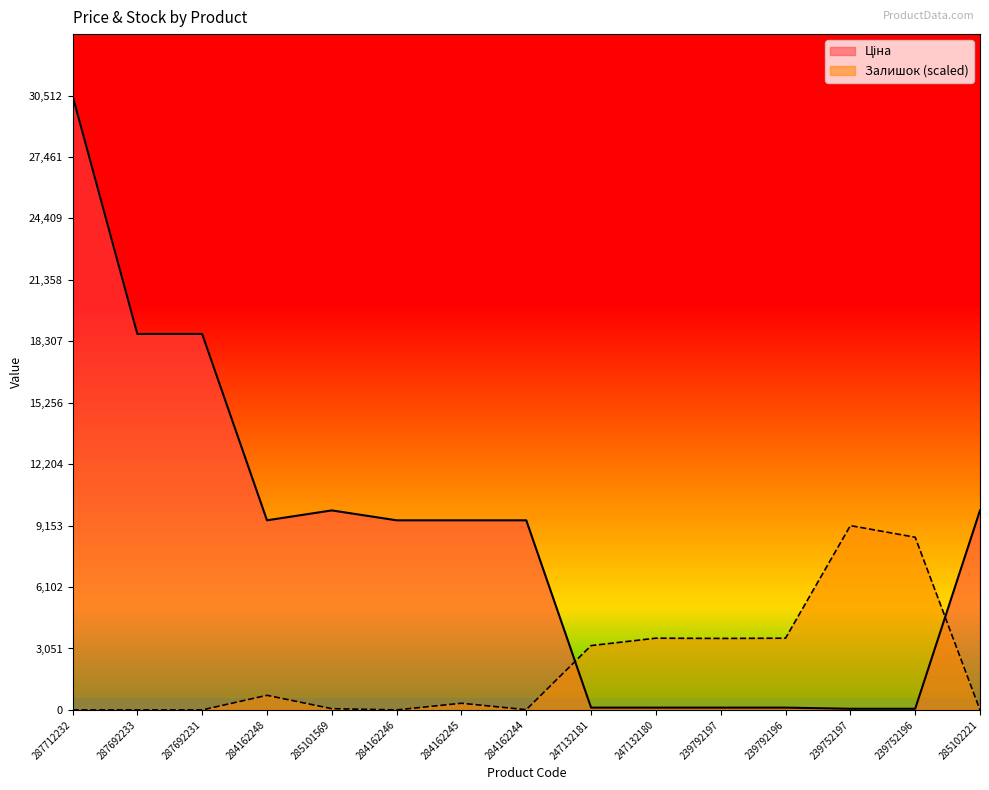

Which series ends up on top after the final intersection of Ціна and Залишок?

Ціна